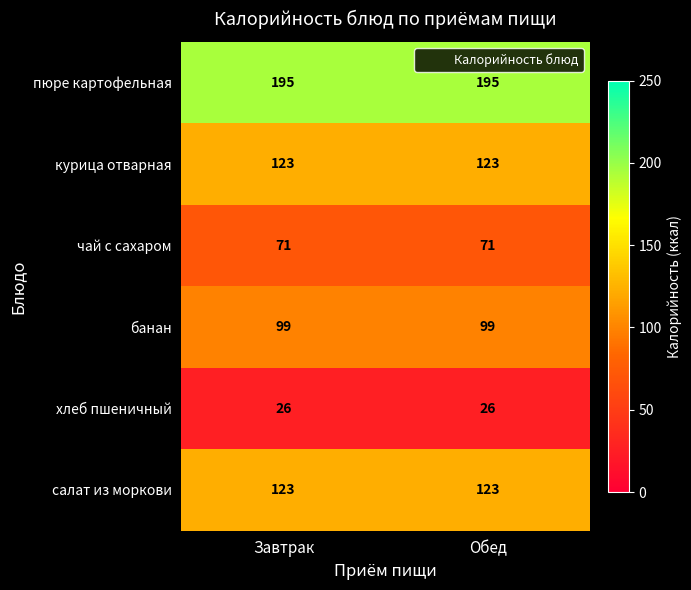

What is the highest value of the пюре картофельная series?

195